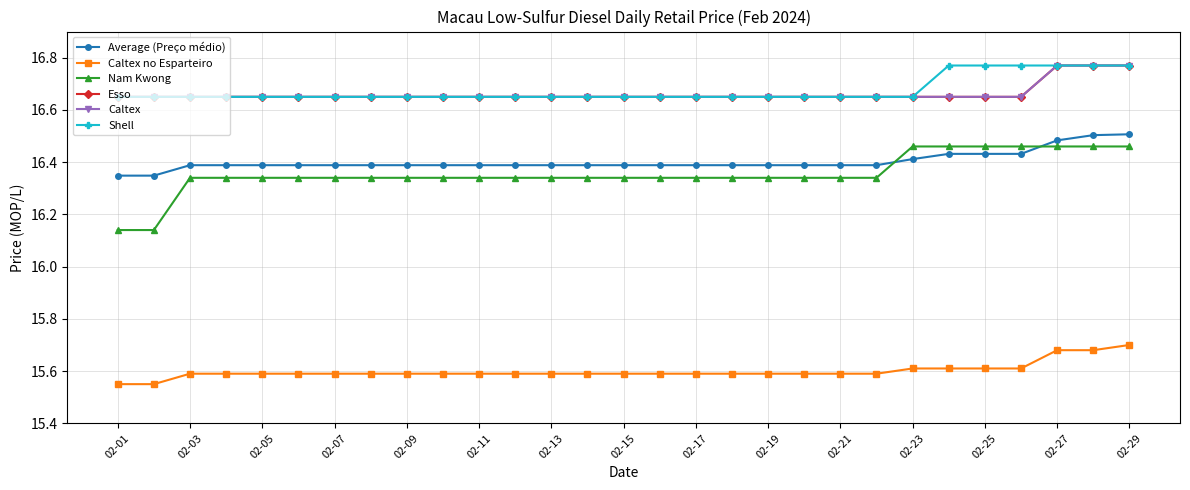

Is this an area chart (filled region under the line)?

No